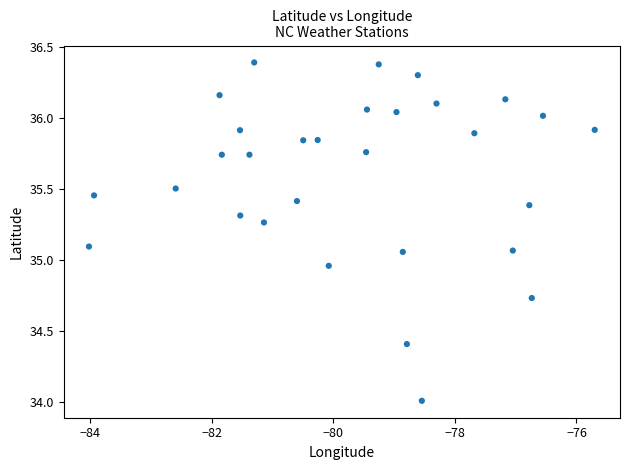

What is the range of X values (max minus min)?

8.3